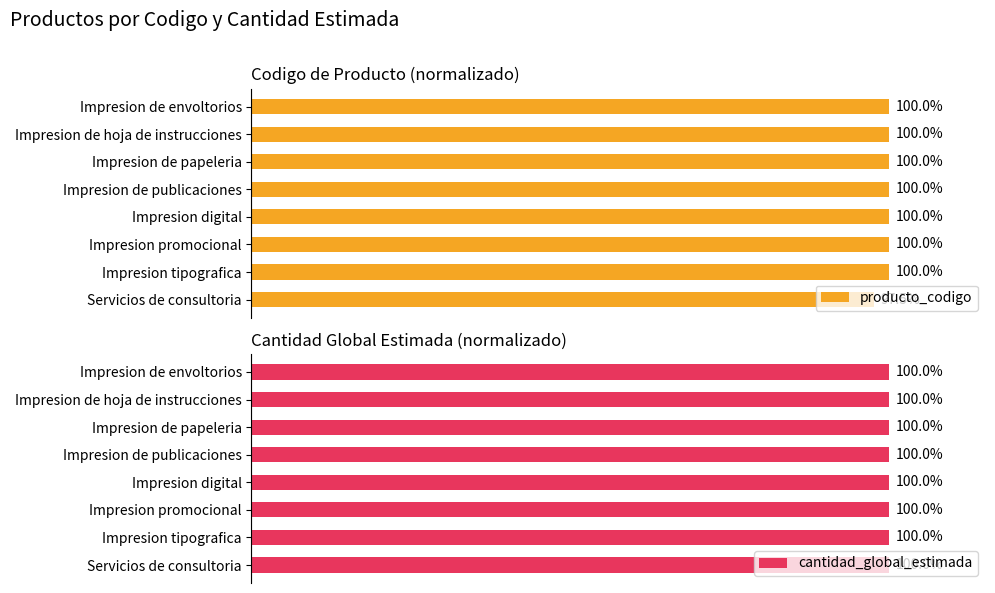

At which label is producto_codigo closest to 98?

Servicios de consultoria